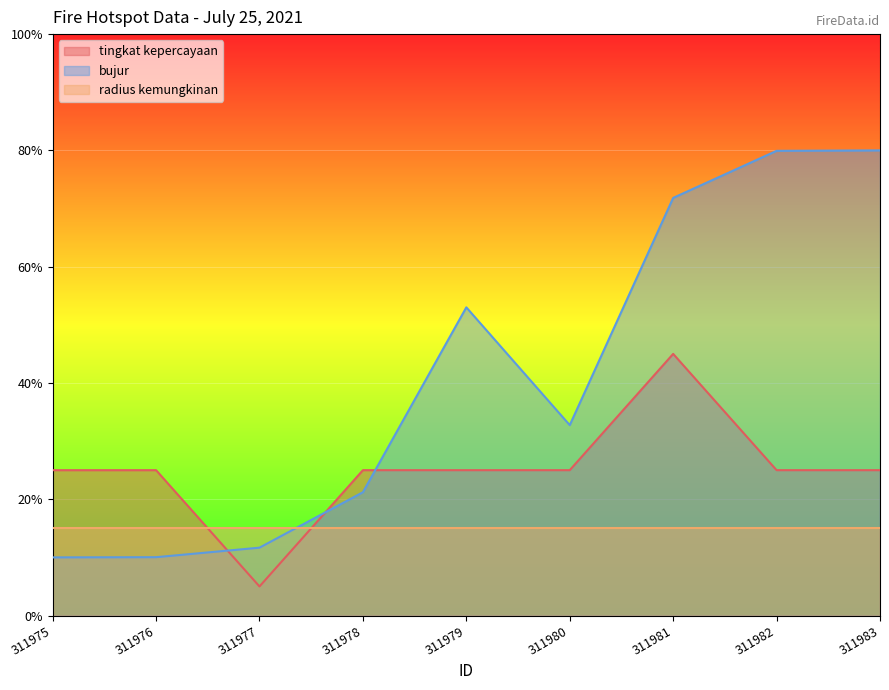

What is the difference between the second highest and minimum values in the bujur series?

0.7